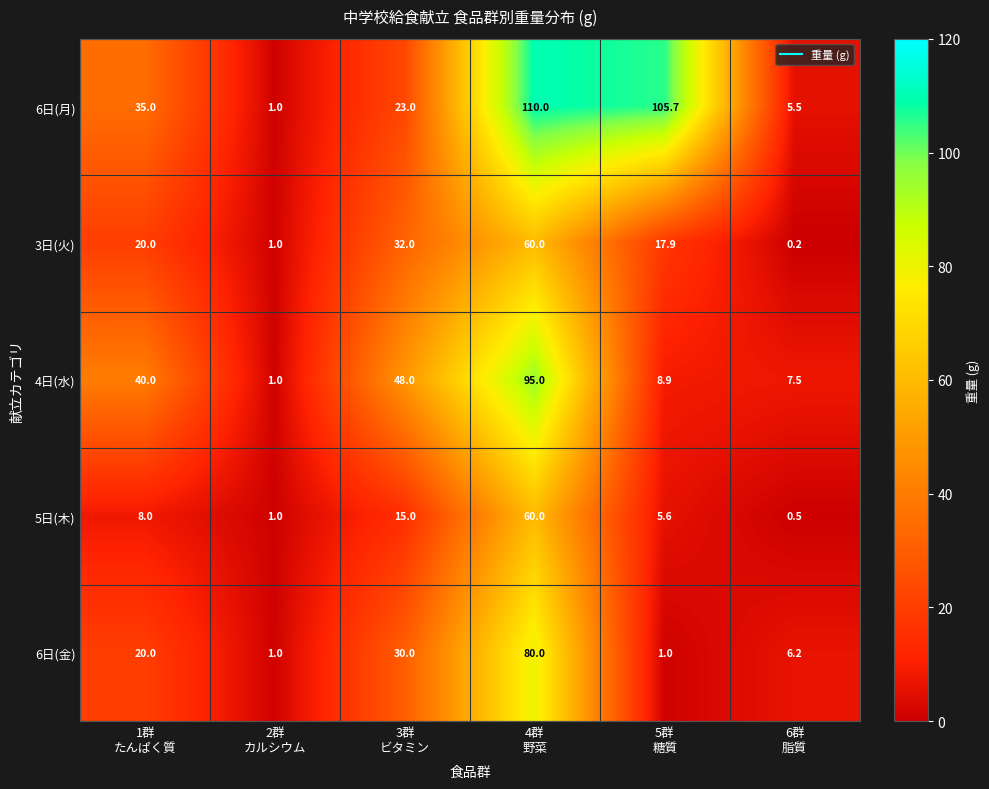

What is the difference between the maximum and second lowest values in the 3日(火) series?

59.0